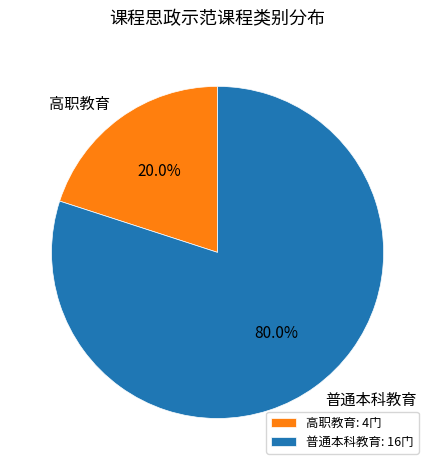

Rank the categories by value from lowest to highest.

高职教育, 普通本科教育